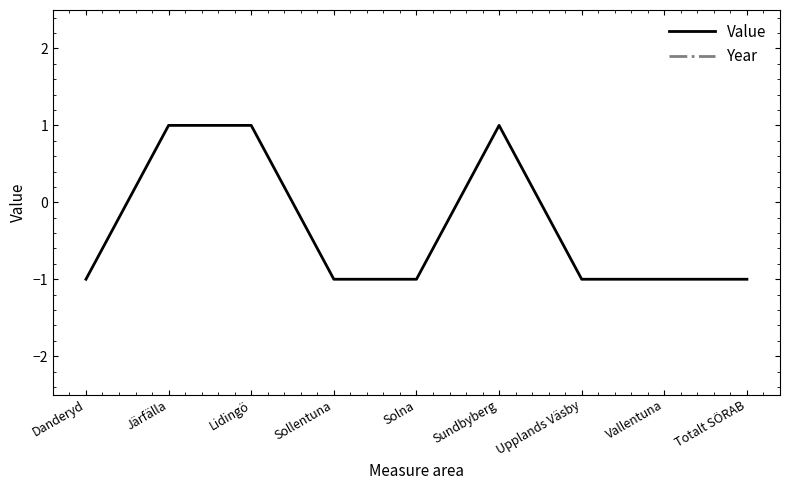

What is the spread (max minus min) of values at Vallentuna?

2024